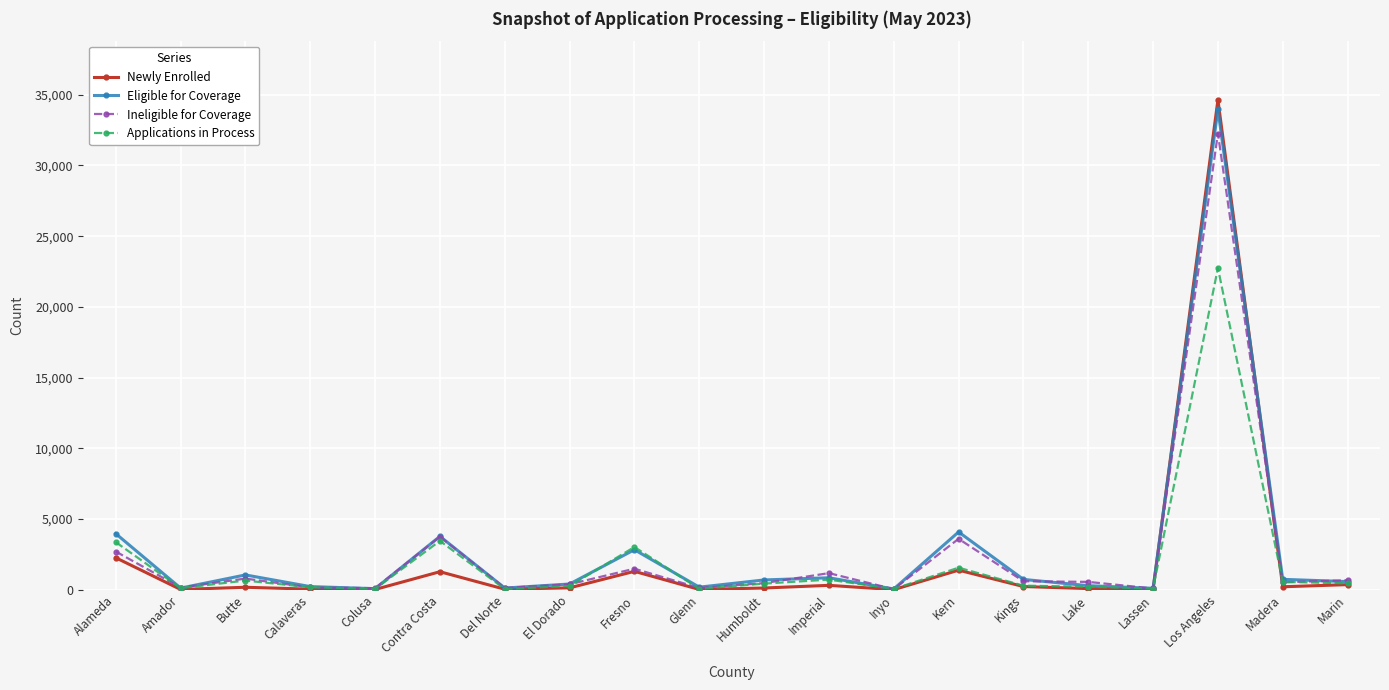

How many lines are shown in the chart?

4